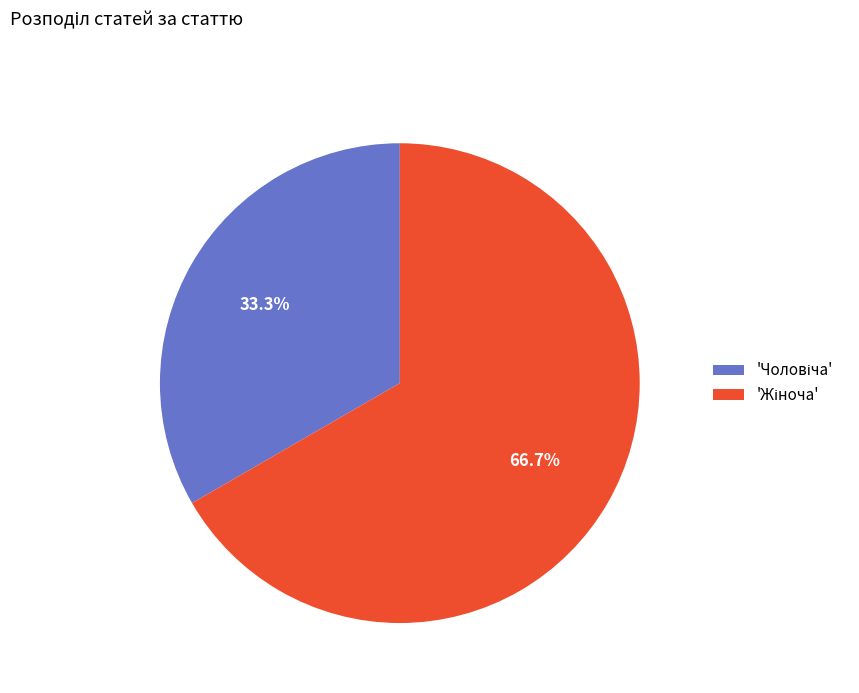

Is there a majority slice in this chart?

Yes